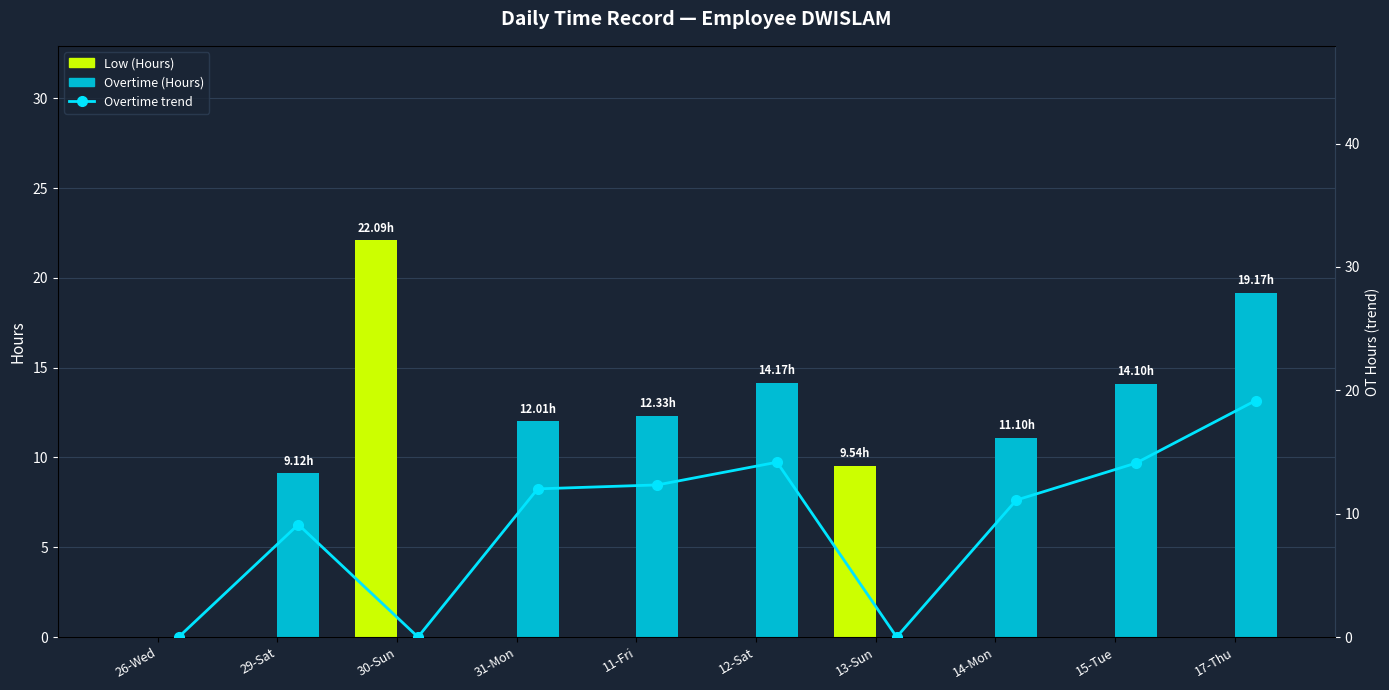

What is the difference between the maximum and minimum values in the Low (Hours) series?

22.1